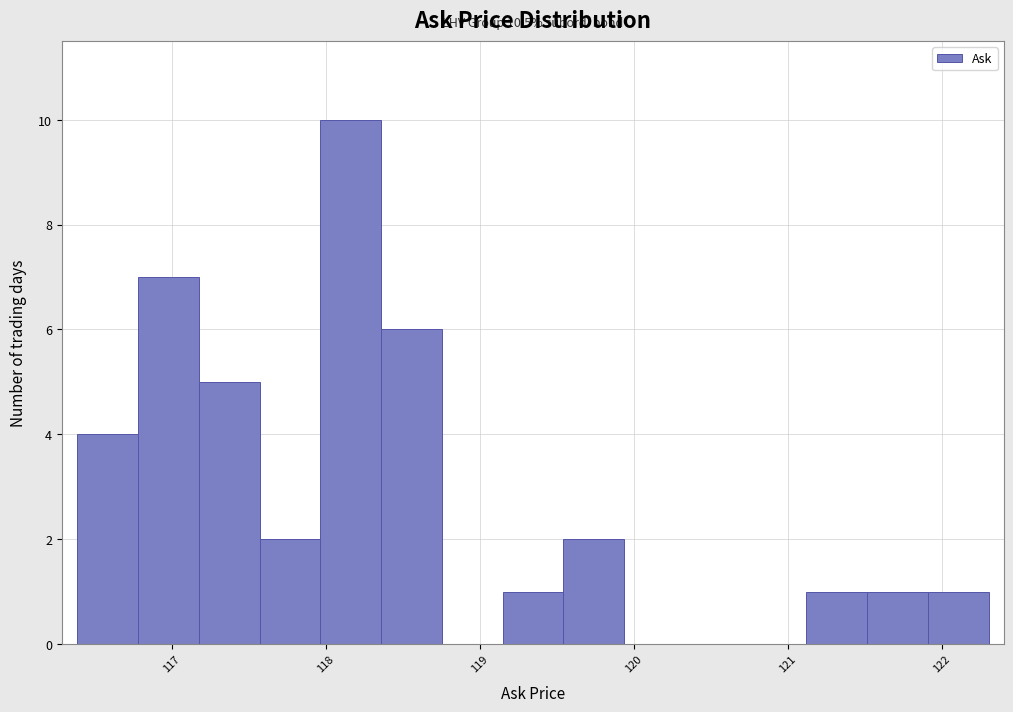

Around what value on the x-axis is the tallest bar? Give the approximate position of its centre, as read against the axis.

118.2